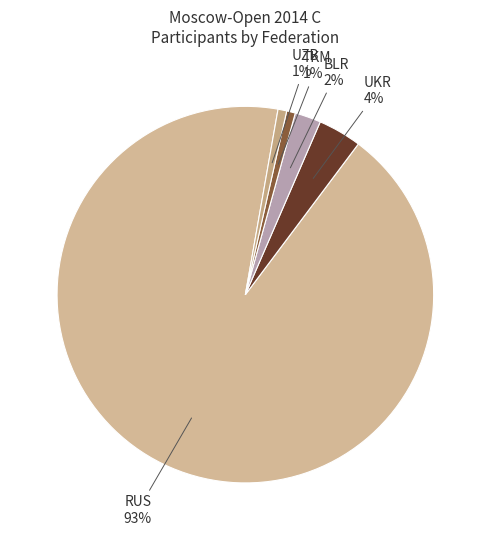

Between BLR and TKM, which is larger?

BLR